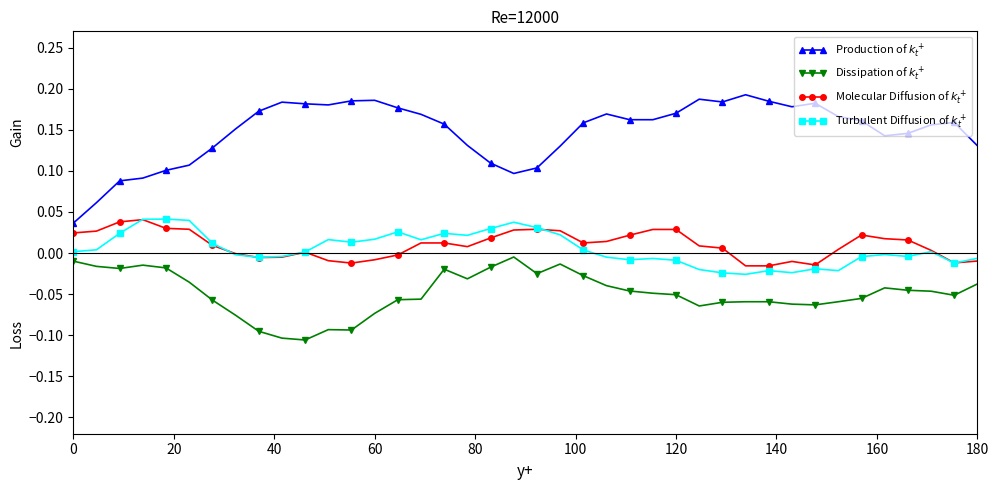

What are all the series names shown in the legend?

Production of $k_t^+$, Dissipation of $k_t^+$, Molecular Diffusion of $k_t^+$, Turbulent Diffusion of $k_t^+$